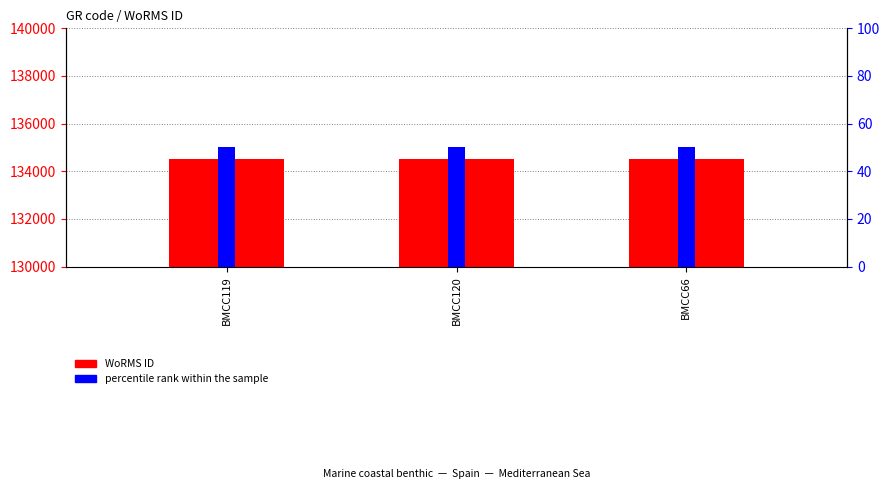

What is the label of the 3rd bar from the right?

BMCC119